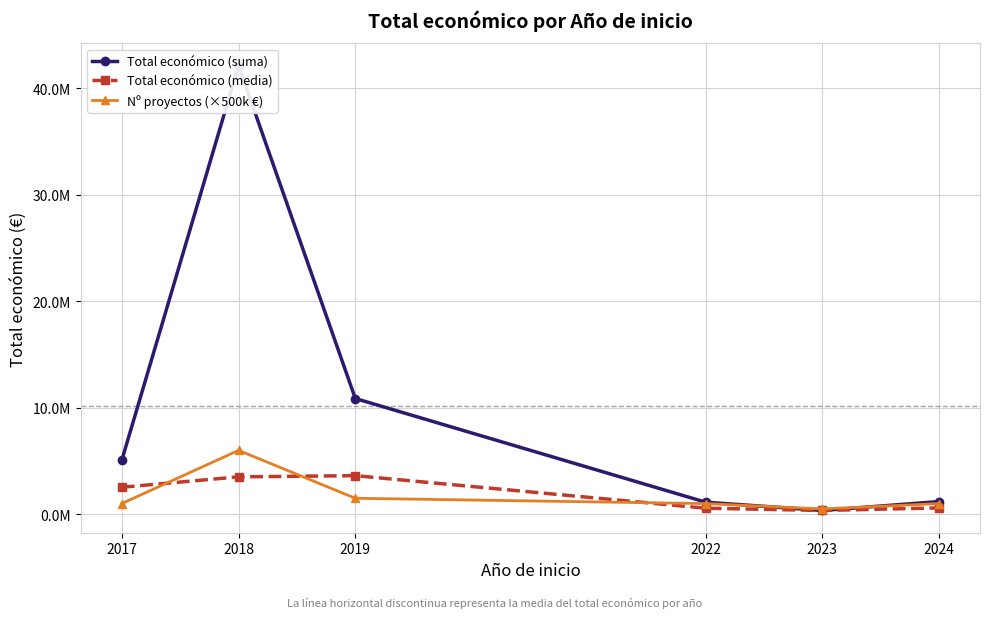

Where is Total económico (media) nearest to the value 1987680?

2017